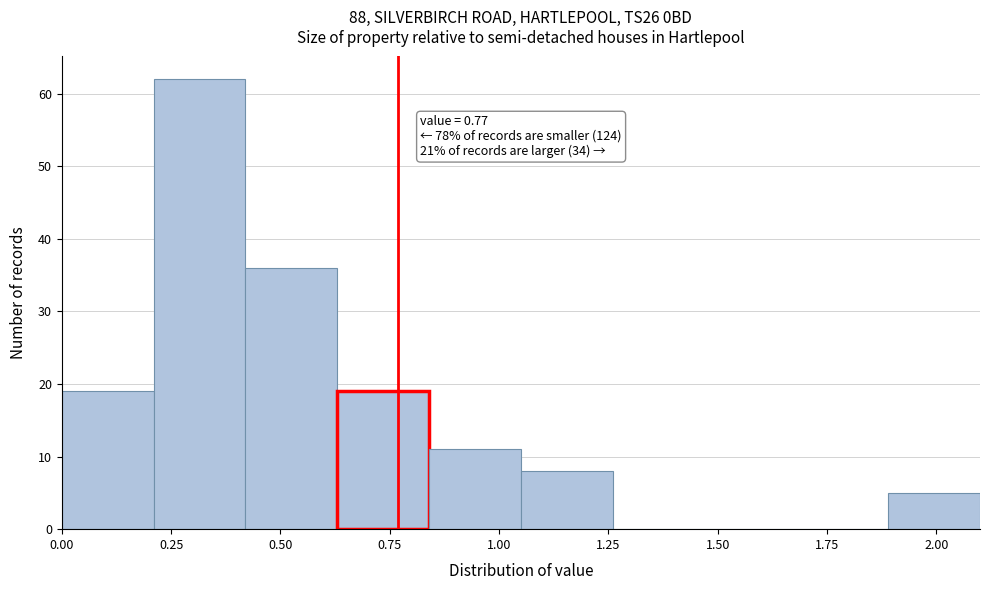

Which range on the x-axis has the tallest bar?

0.21 to 0.42